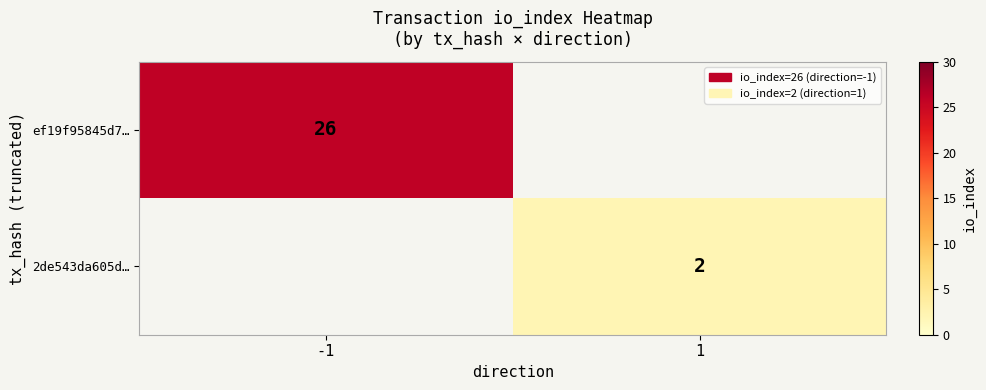

The value of 2de543da605d… at 1 is 2. True or false?

True